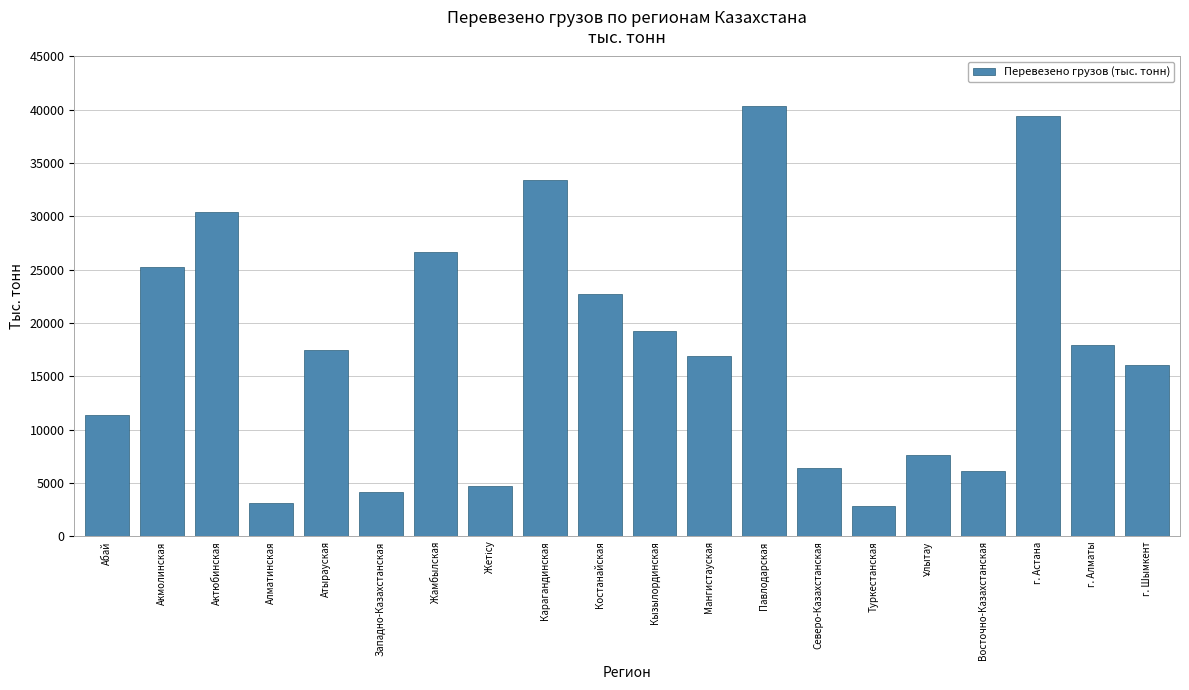

Reading right to left, extract all data points from this chart.

16060.5	17952.2	39440.1	6179.1	7673.0	2892.7	6414.2	40369.2	16904.4	19261.4	22717.3	33416.0	4763.6	26630.6	4132.6	17445.3	3160.9	30373.8	25221.9	11416.5